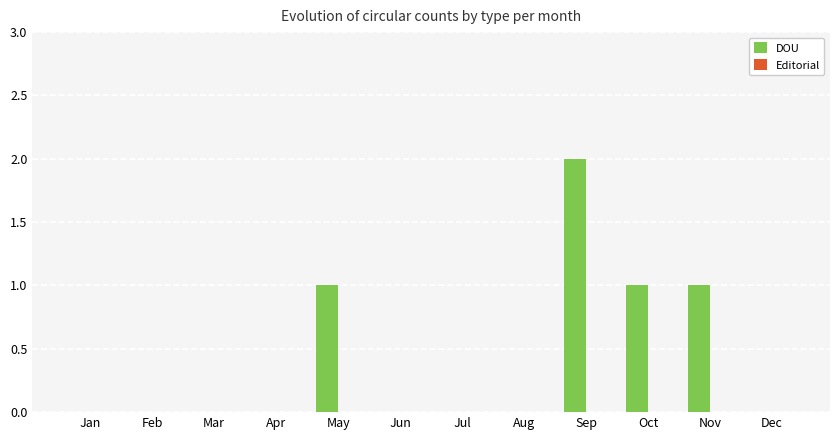

Reading left to right, list all the values displayed in this chart.

Jan=0	Feb=0	Mar=0	Apr=0	May=1	Jun=0	Jul=0	Aug=0	Sep=2	Oct=1	Nov=1	Dec=0